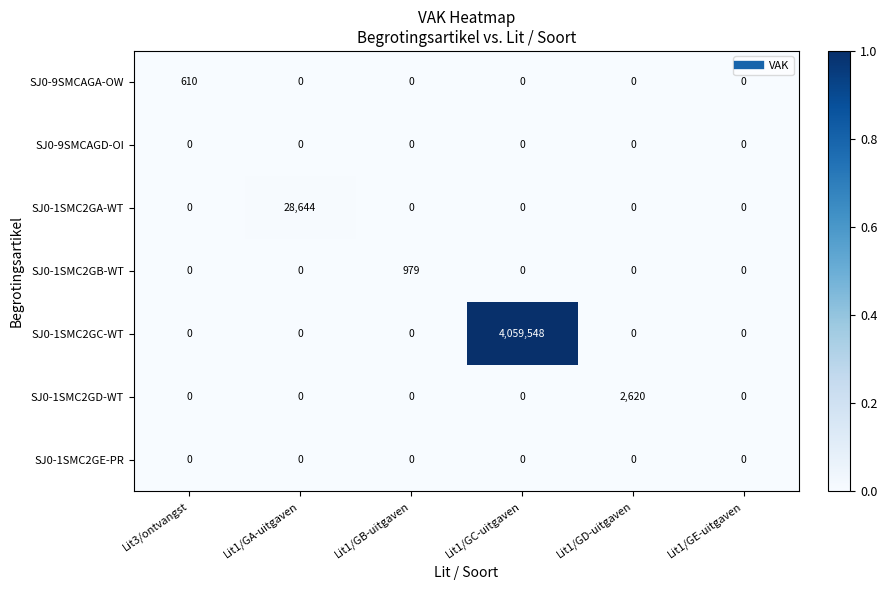

Count the number of data series in this chart.

7